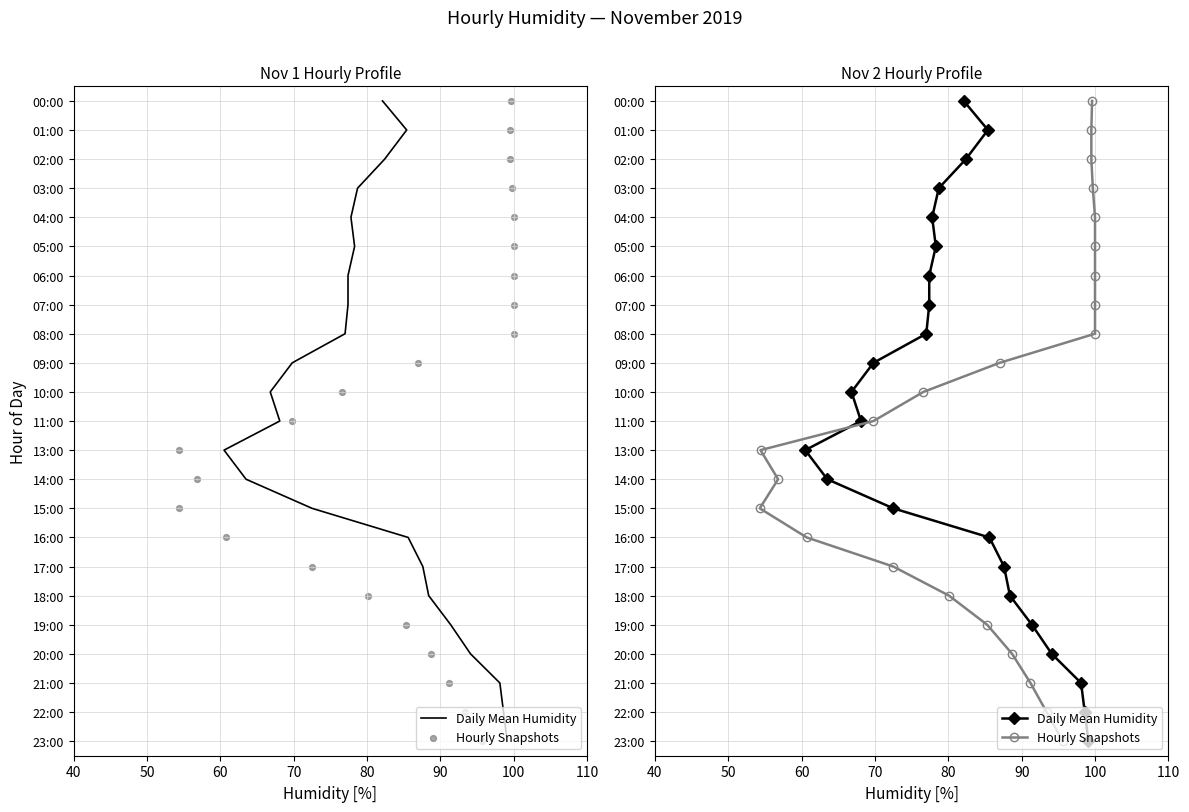

Which series reaches the maximum Y coordinate?

Daily Mean Humidity